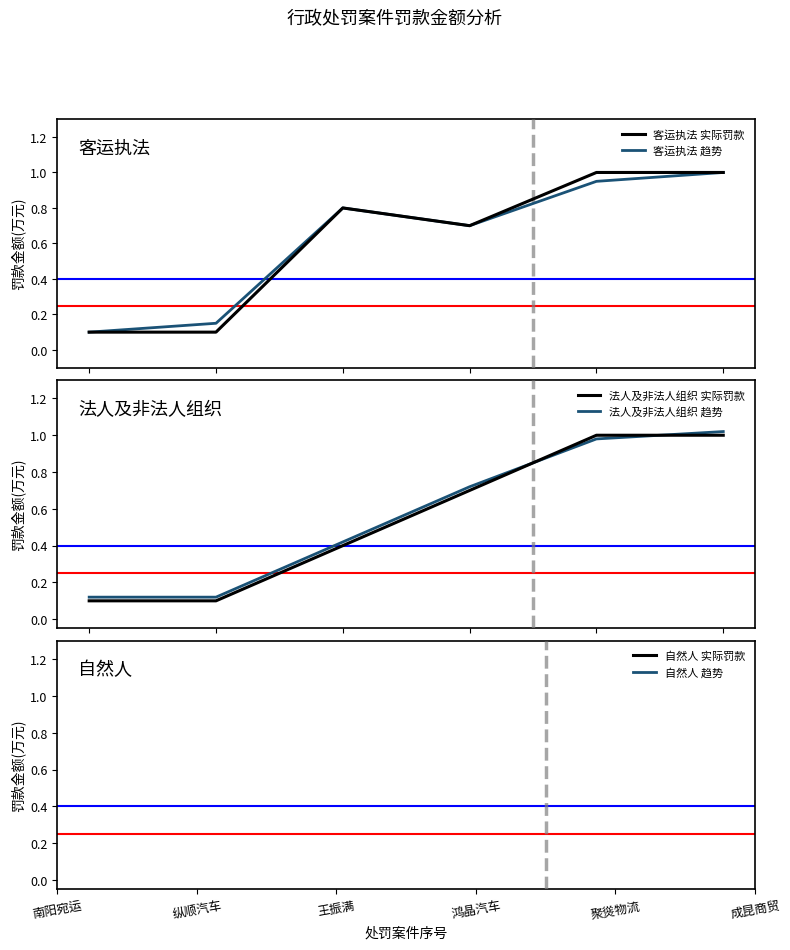

What is the highest value of the 客运执法 实际罚款 series?

1.0